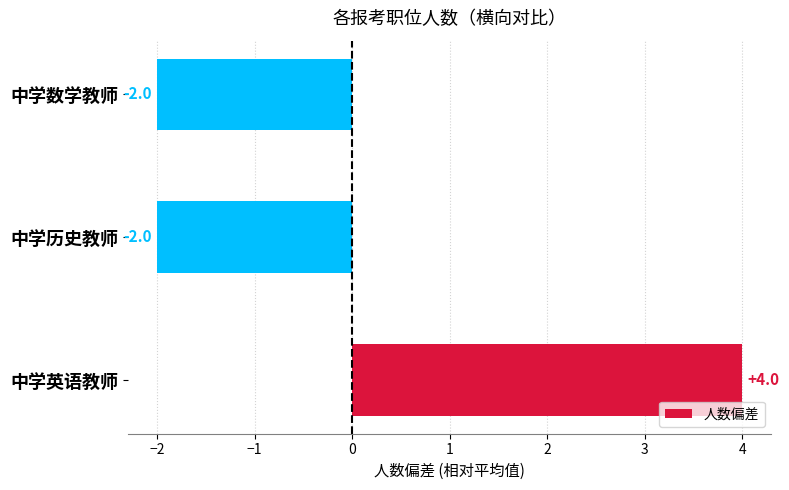

Between 中学英语教师 and 中学数学教师, which is larger?

中学英语教师